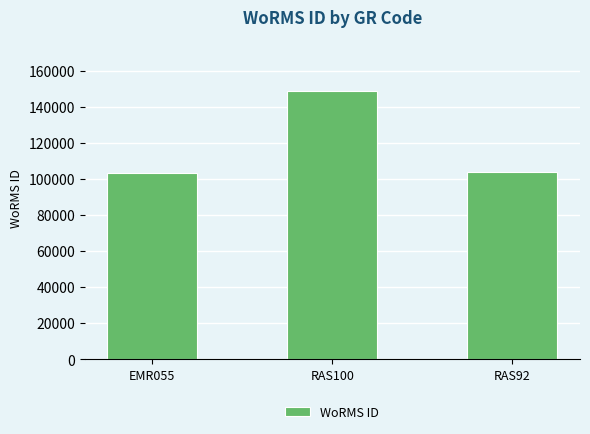

What is the sum of all values?

355843